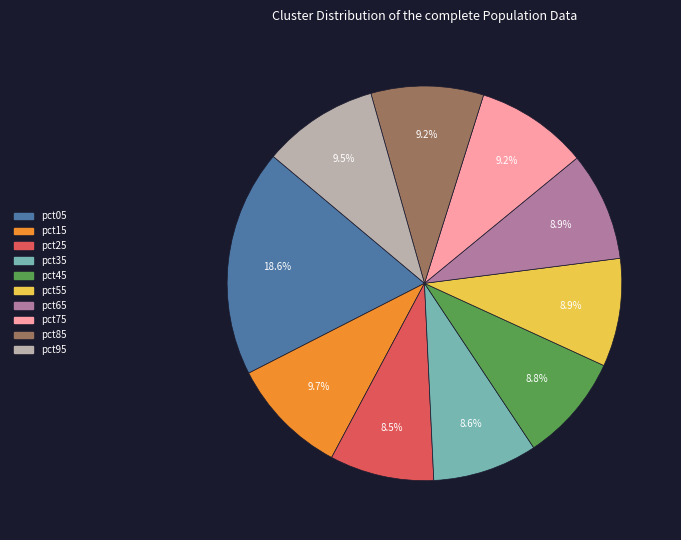

To the nearest percent, what is the average slice percentage?

10%